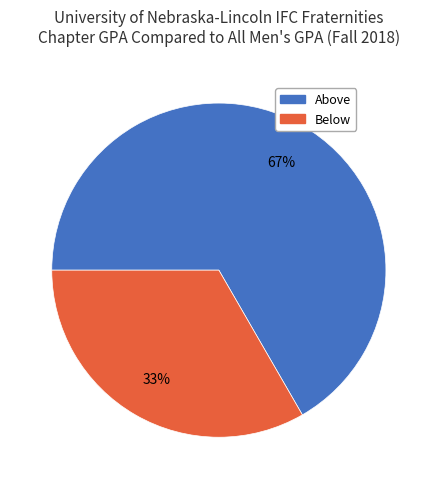

Is the sum of Above and Below greater than half?

Yes